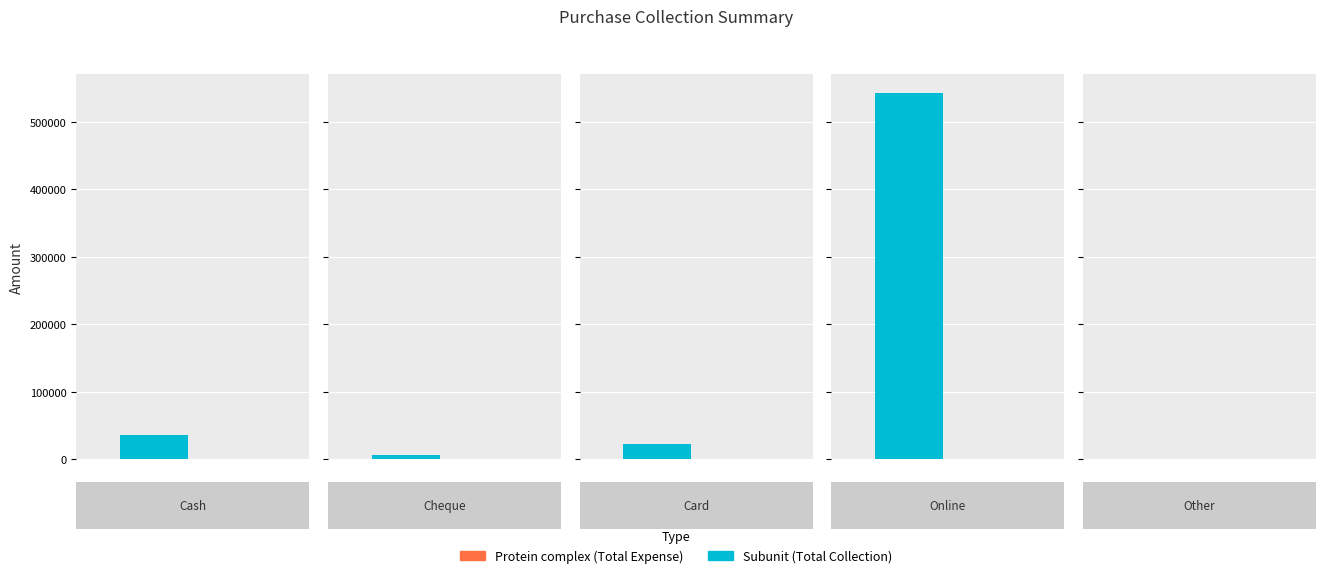

At which label does Total Collection reach its minimum?

Other